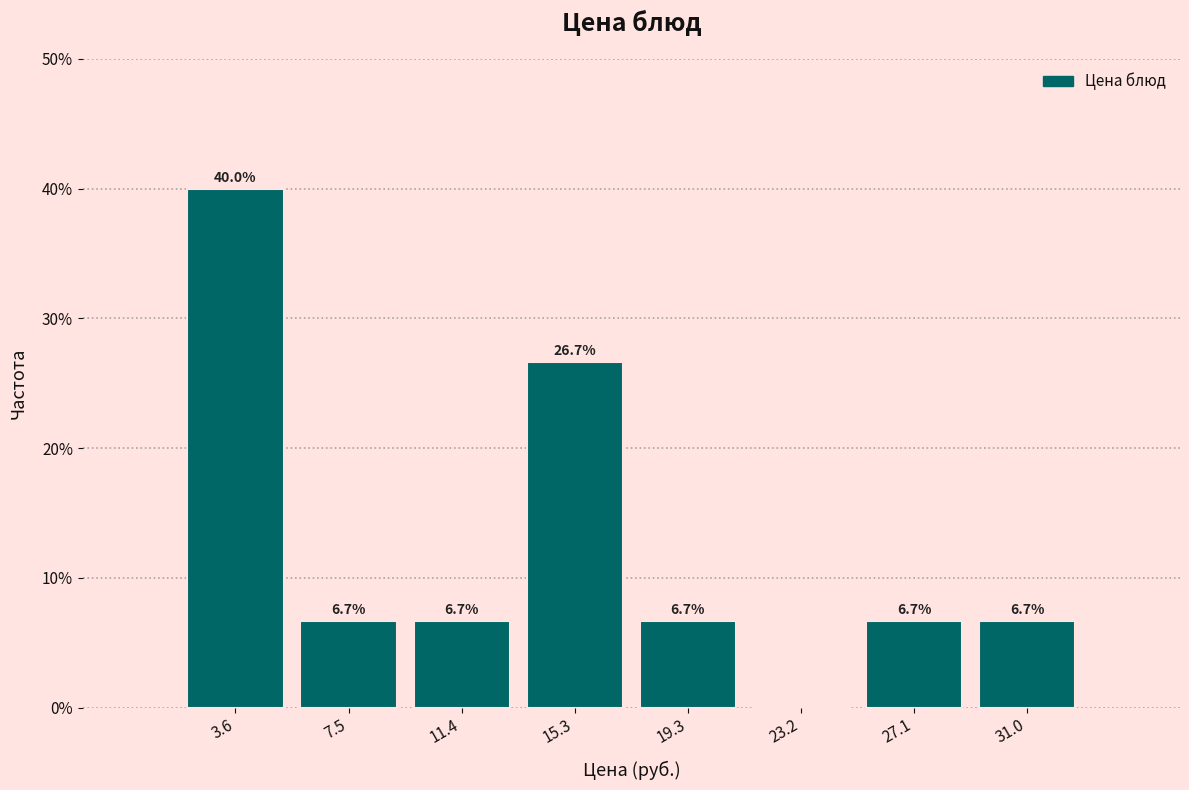

Over which range of the x-axis is the bar tallest?

1.5 to 5.5